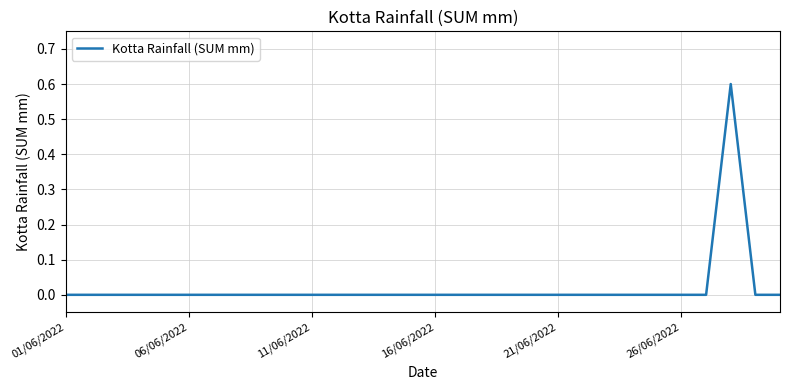

What is the difference between the maximum and minimum values?

0.6